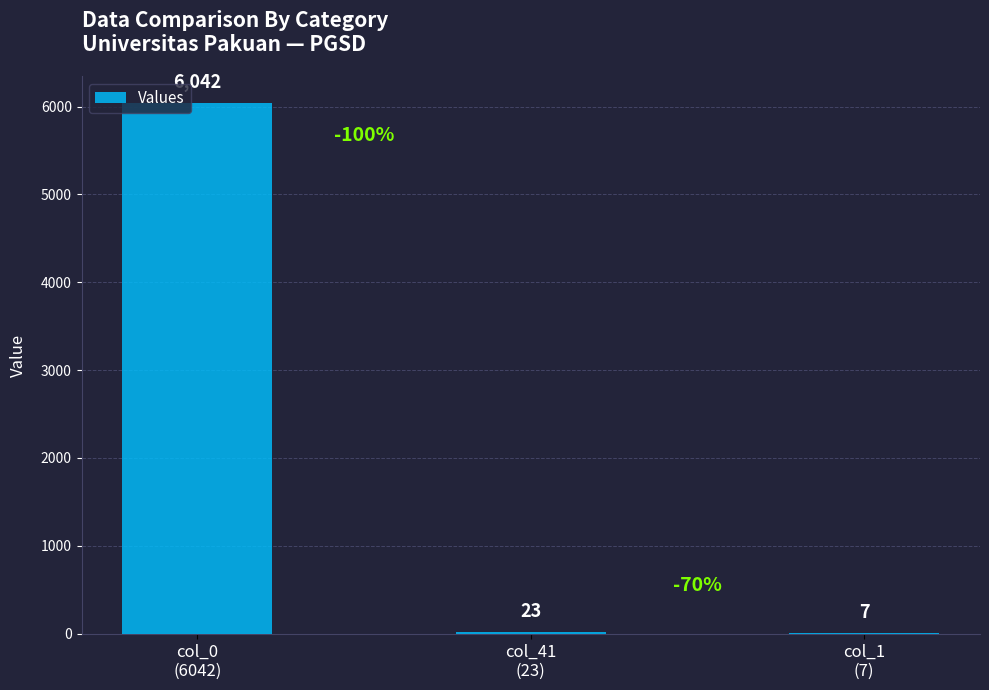

Are the bars grouped side by side (vs. stacked)?

No